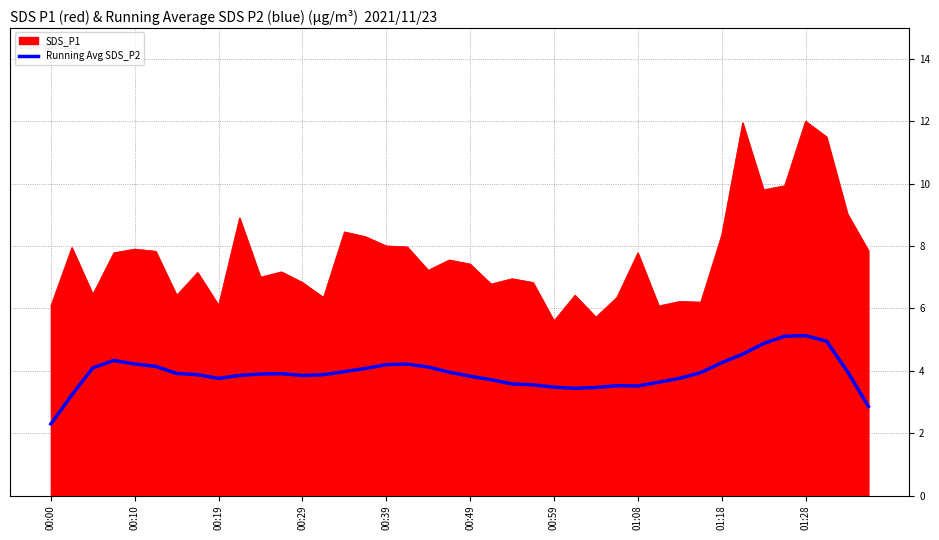

What is the difference between the maximum and minimum values in the SDS_P1 series?

6.4